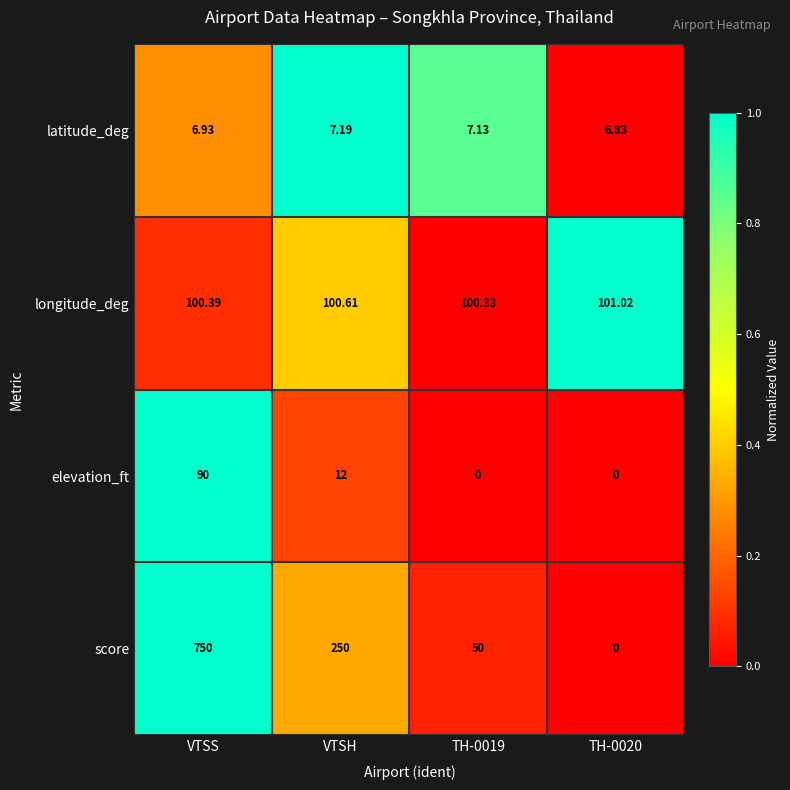

Count the number of categories in the chart.

4